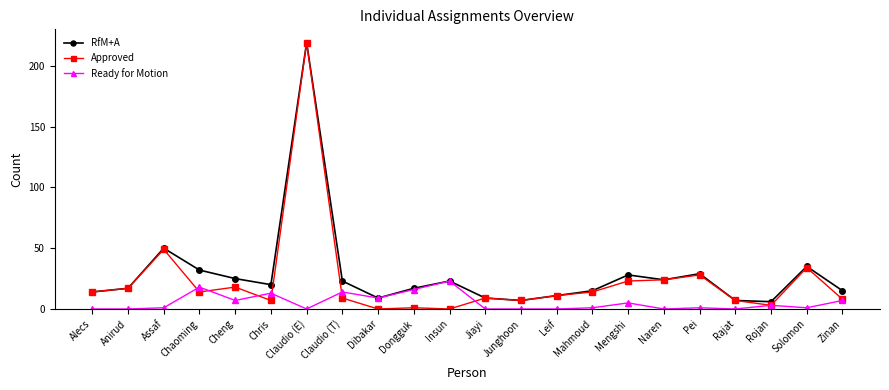

Where is RfM+A nearest to the value 112?

Assaf